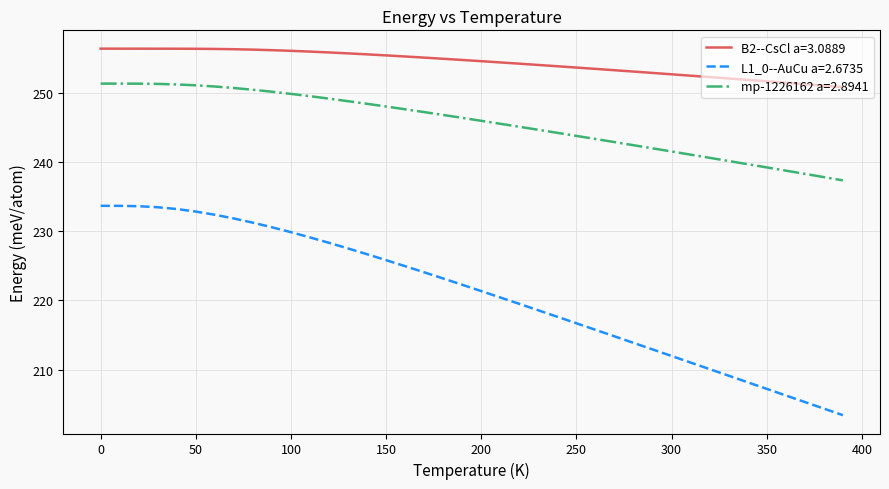

What is the average value of the B2--CsCl a=3.0889 series?

254.4